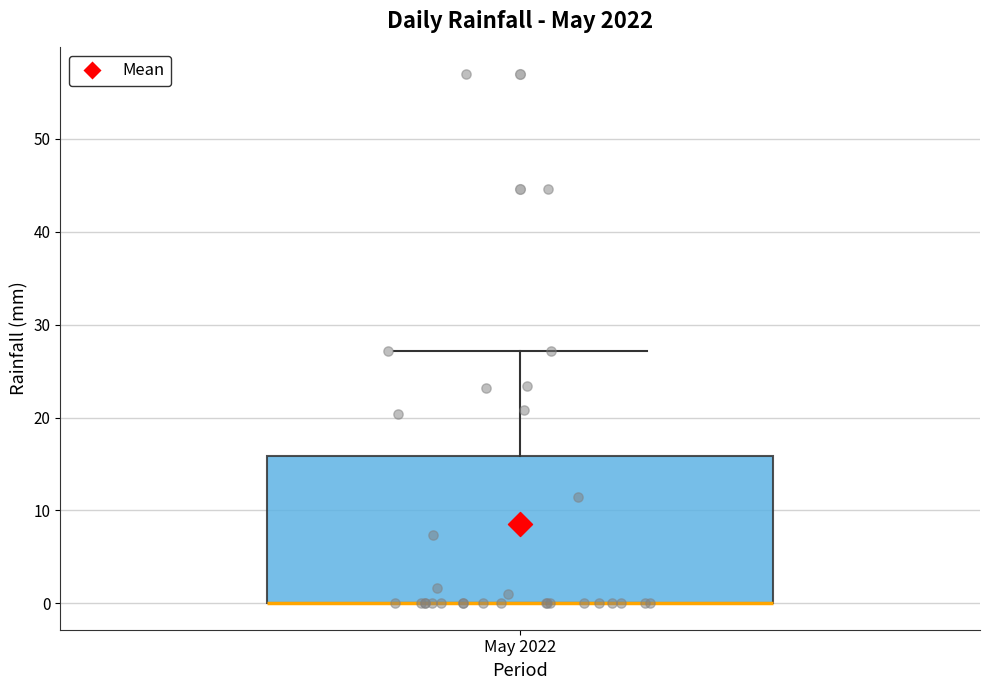

Read this box plot against the y-axis: the position of the median line, the range covered by the box, and the ends of both whiskers. The values are not printed on the chart, so give them approximately, as read against the axis.

median 0 (drawn on the box's lower edge), box 0 to 16, whiskers 0 to 27